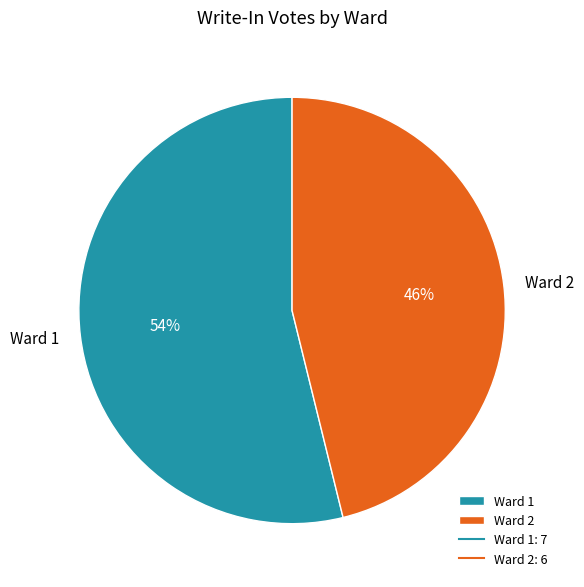

Which slice is the smallest?

Ward 2